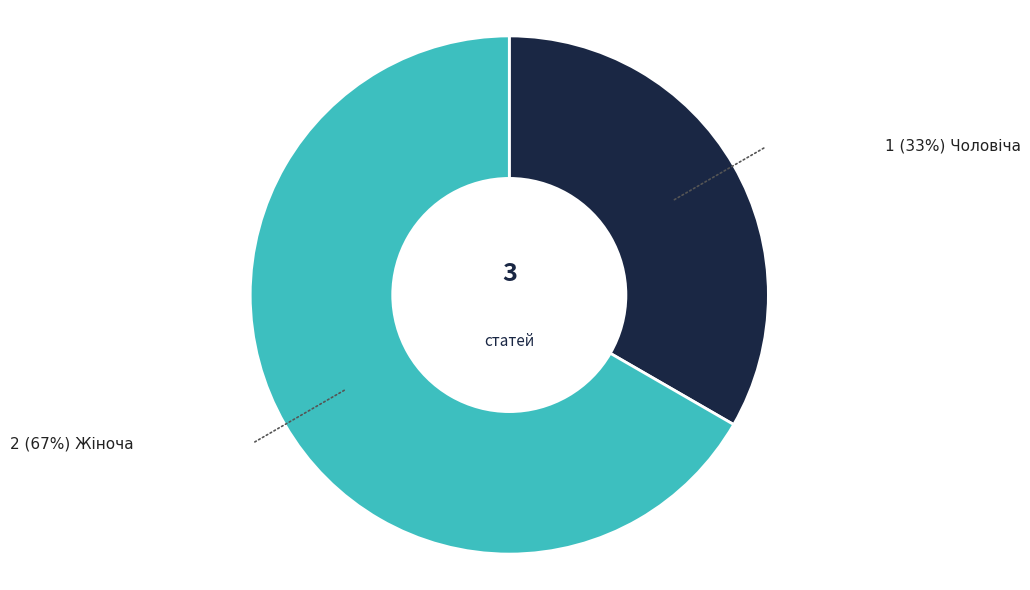

Does any single category account for the majority?

Yes